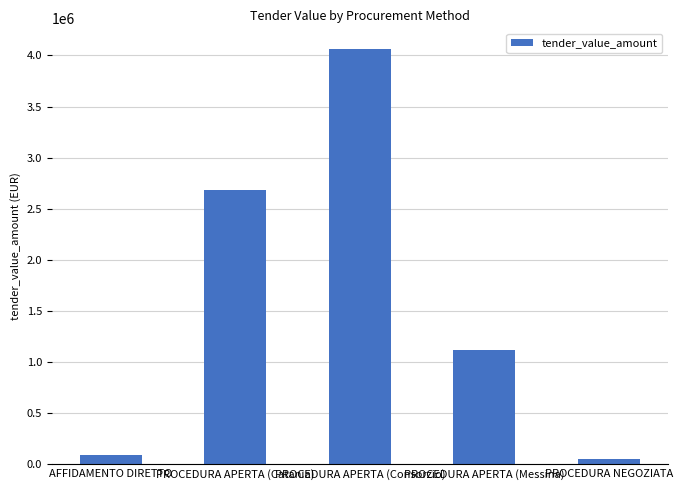

List the labels in order of value, smallest first.

PROCEDURA NEGOZIATA, AFFIDAMENTO DIRETTO, PROCEDURA APERTA (Messina), PROCEDURA APERTA (Catania), PROCEDURA APERTA (Consorzio)